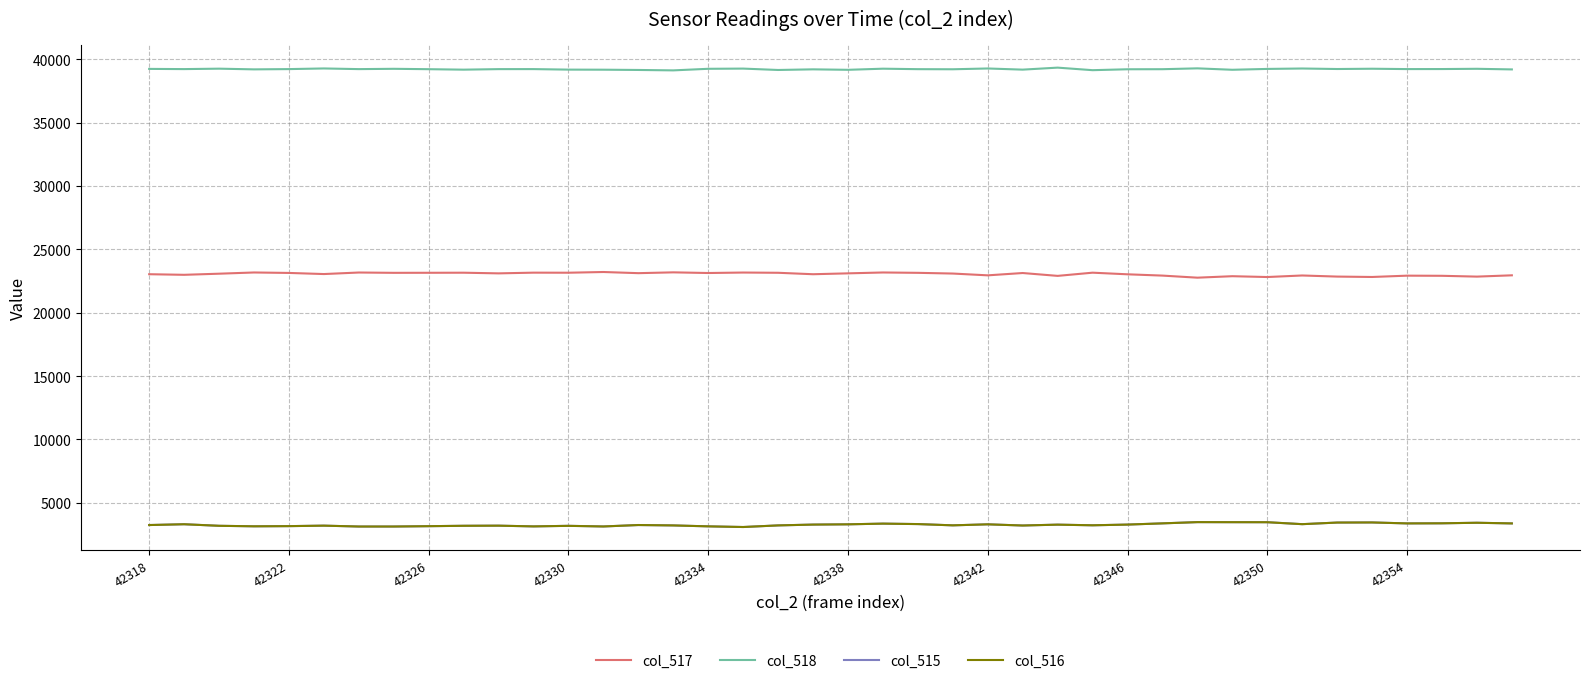

What is the difference between the maximum and minimum values in the col_518 series?

217